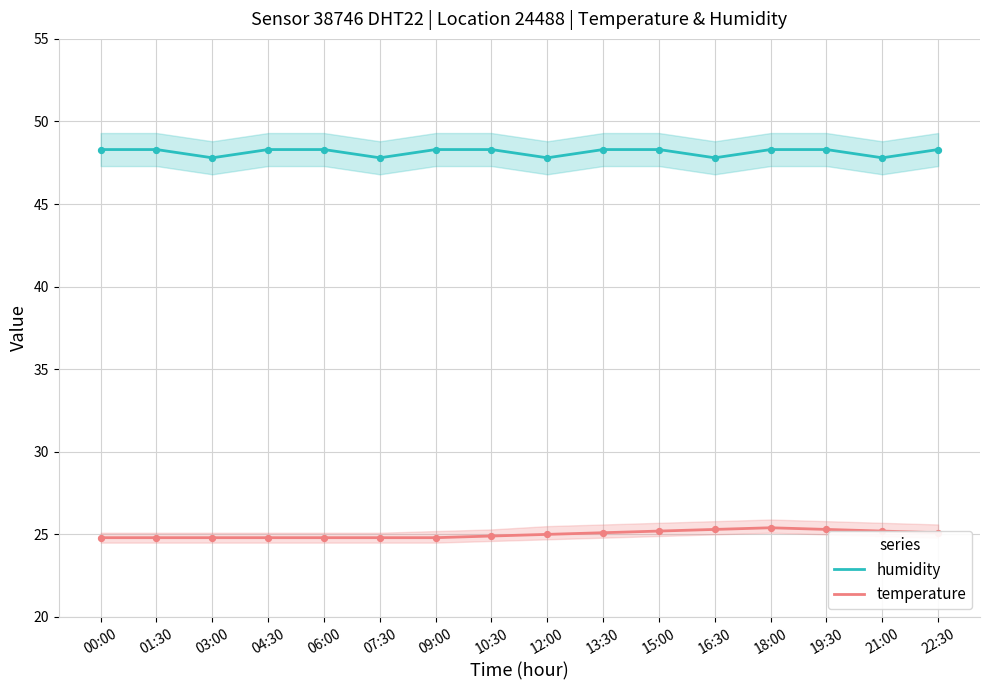

Which series has the largest total across all categories?

humidity